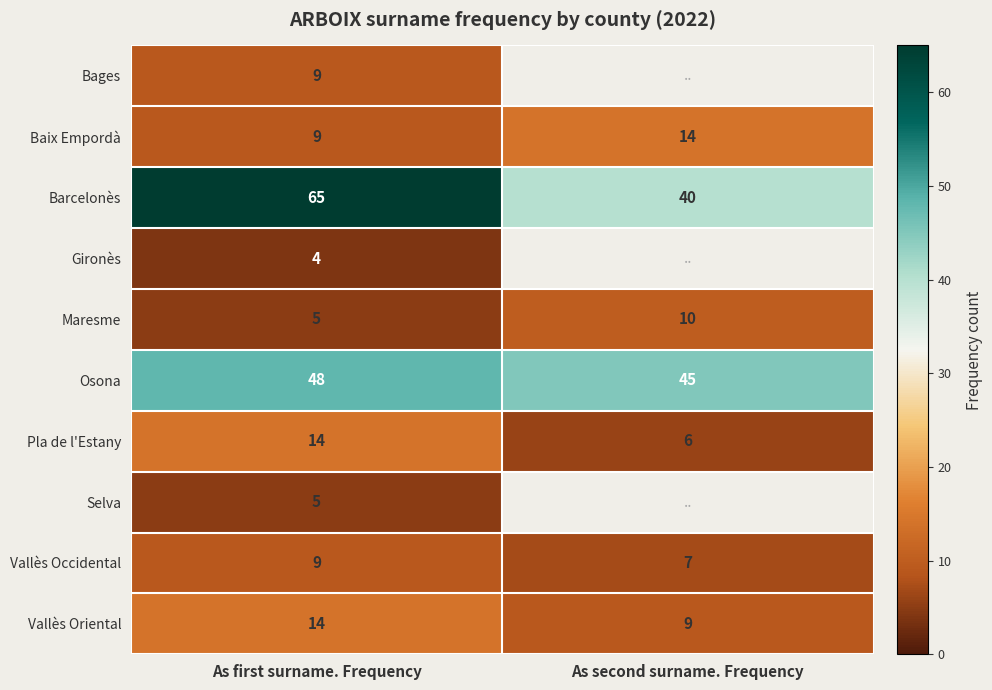

What is the difference between the Barcelonès values at As second surname. Frequency and As first surname. Frequency?

25